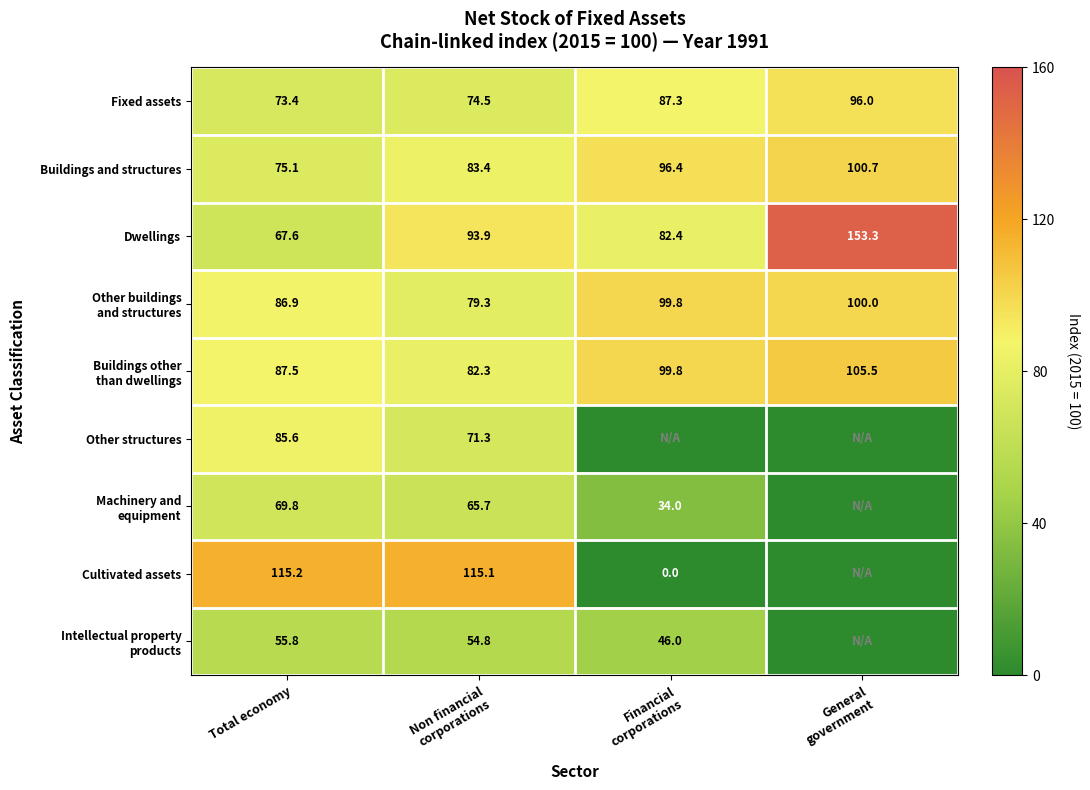

What is the difference between the second highest and minimum values in the Fixed assets series?

13.9